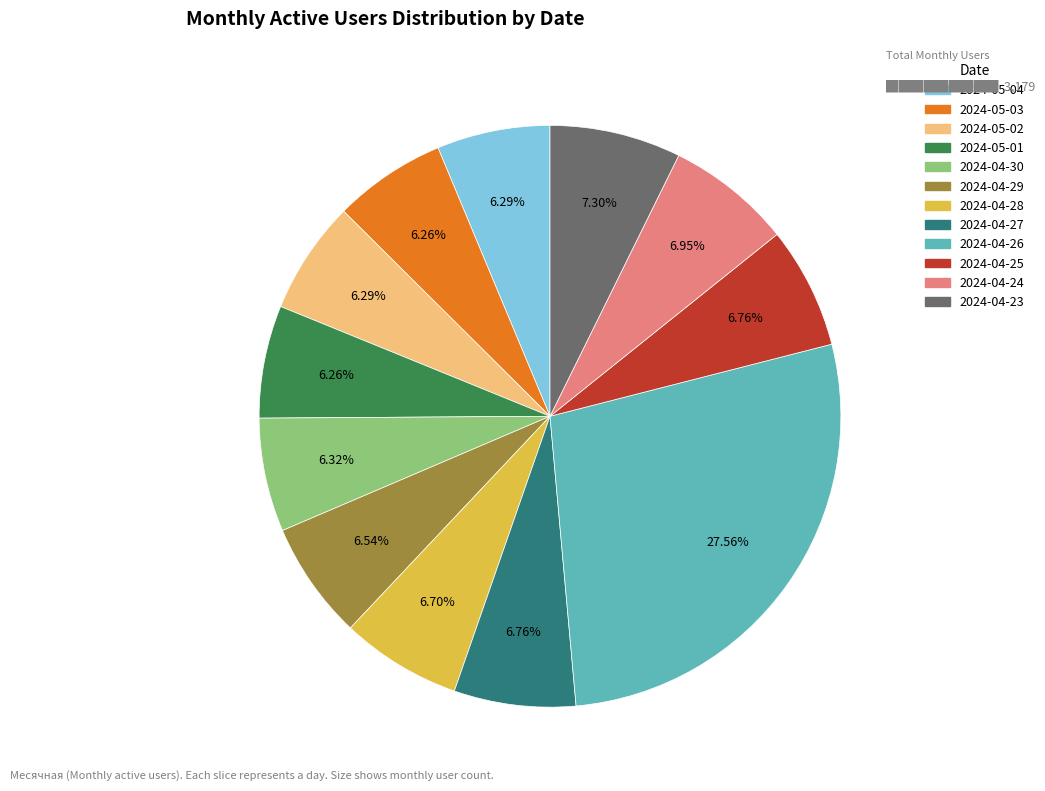

Is it true that 2024-05-01 is 6% of the pie?

True